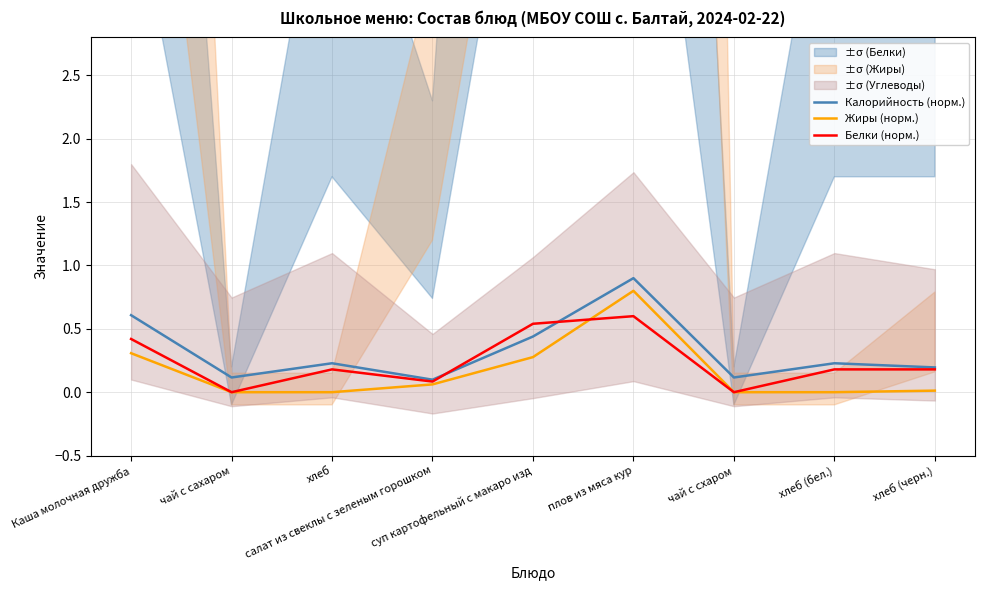

Rank the series at хлеб (бел.) from highest to lowest value.

Калорийность (норм.), Белки (норм.), Жиры (норм.)